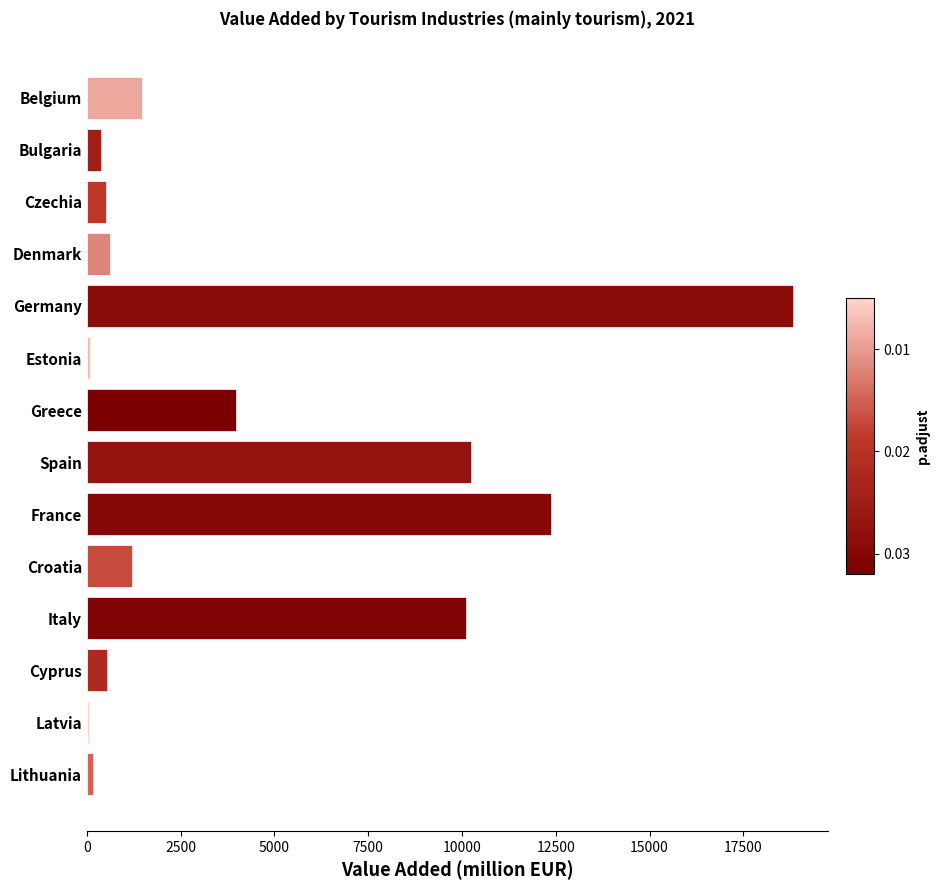

What is the greatest value displayed?

18821.8